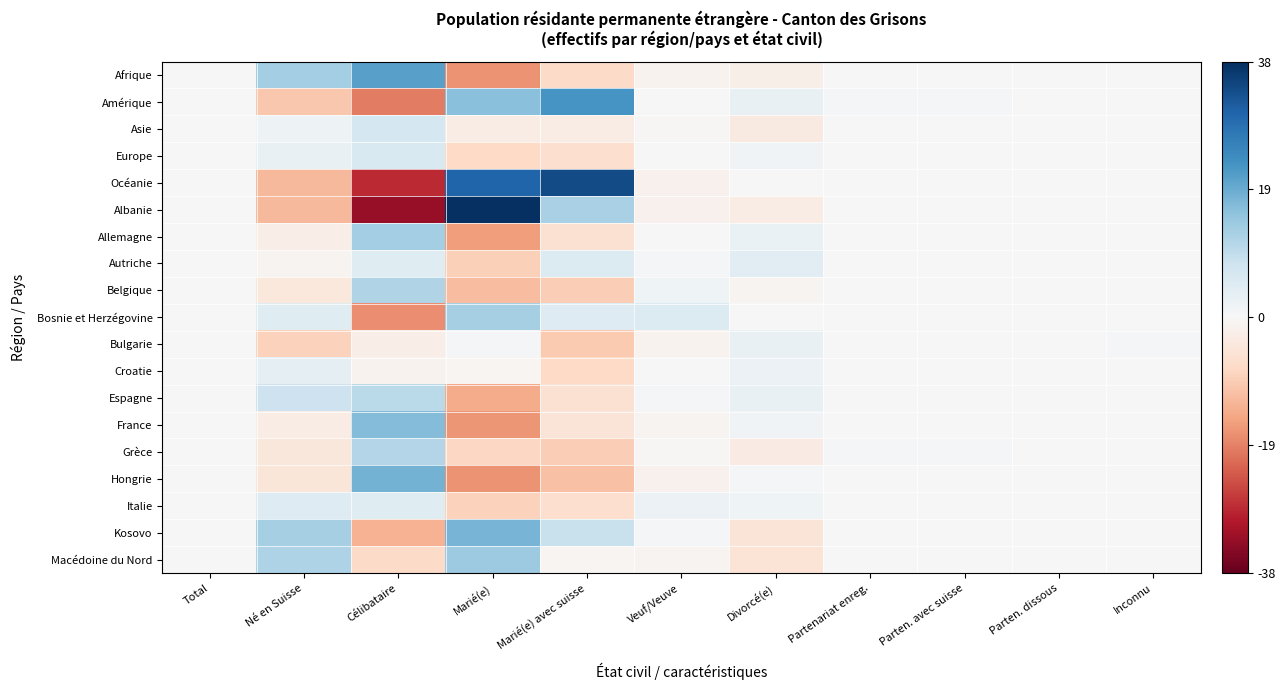

Which series has the widest spread of values?

Albanie